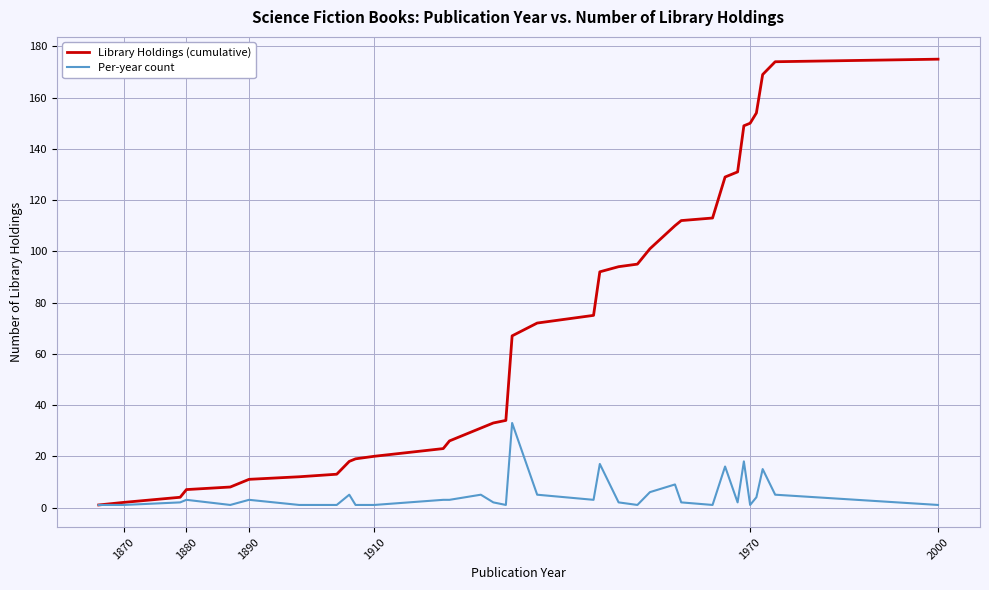

Which series has the largest total across all categories?

Library Holdings (cumulative)